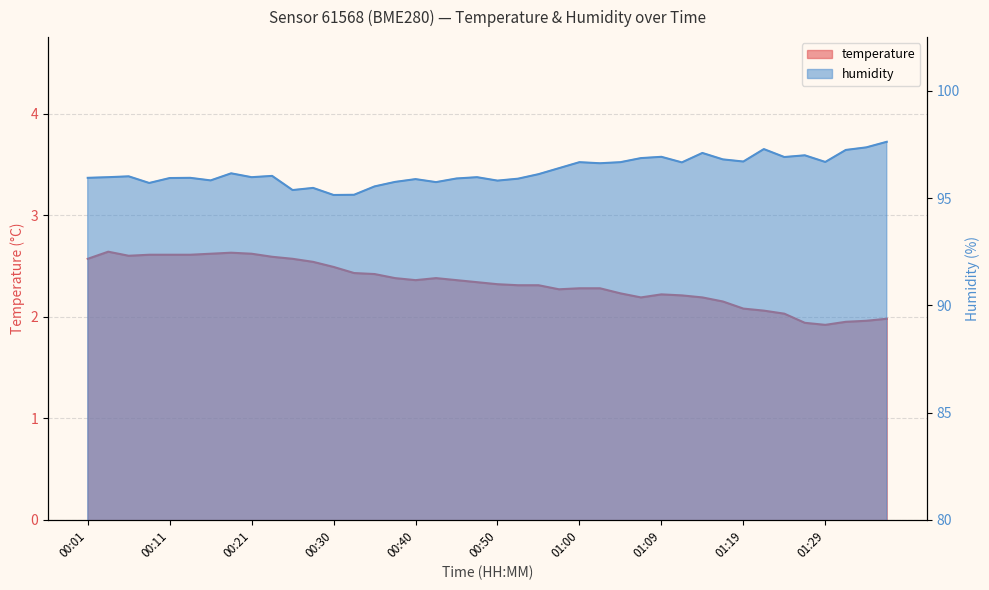

What is the label of the 3rd point from the right?

01:31